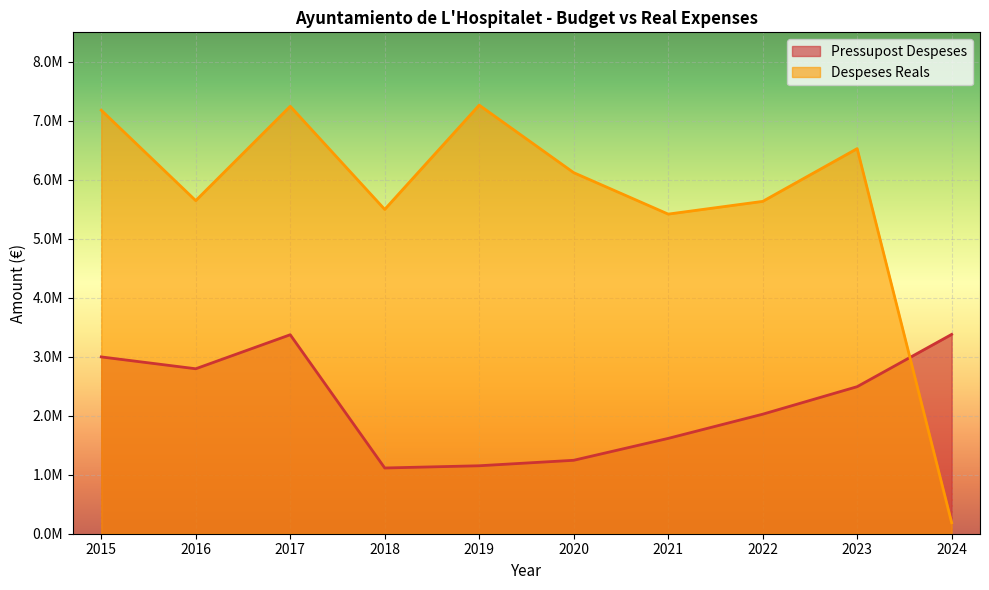

At 2021, list the series in order from smallest to largest.

Pressupost Despeses, Despeses Reals